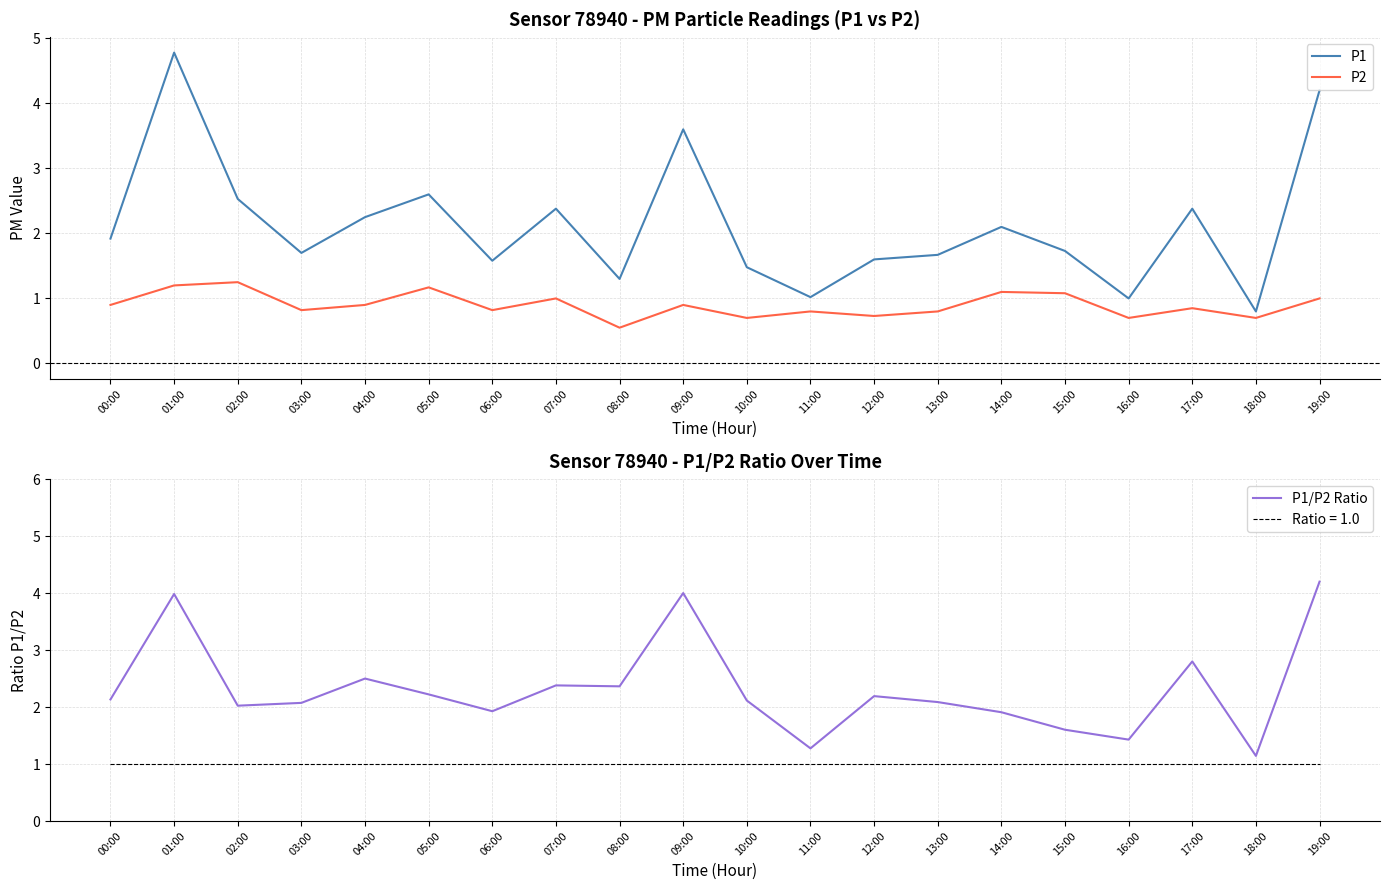

Where does the P1/P2 Ratio series first go above 2?

00:00